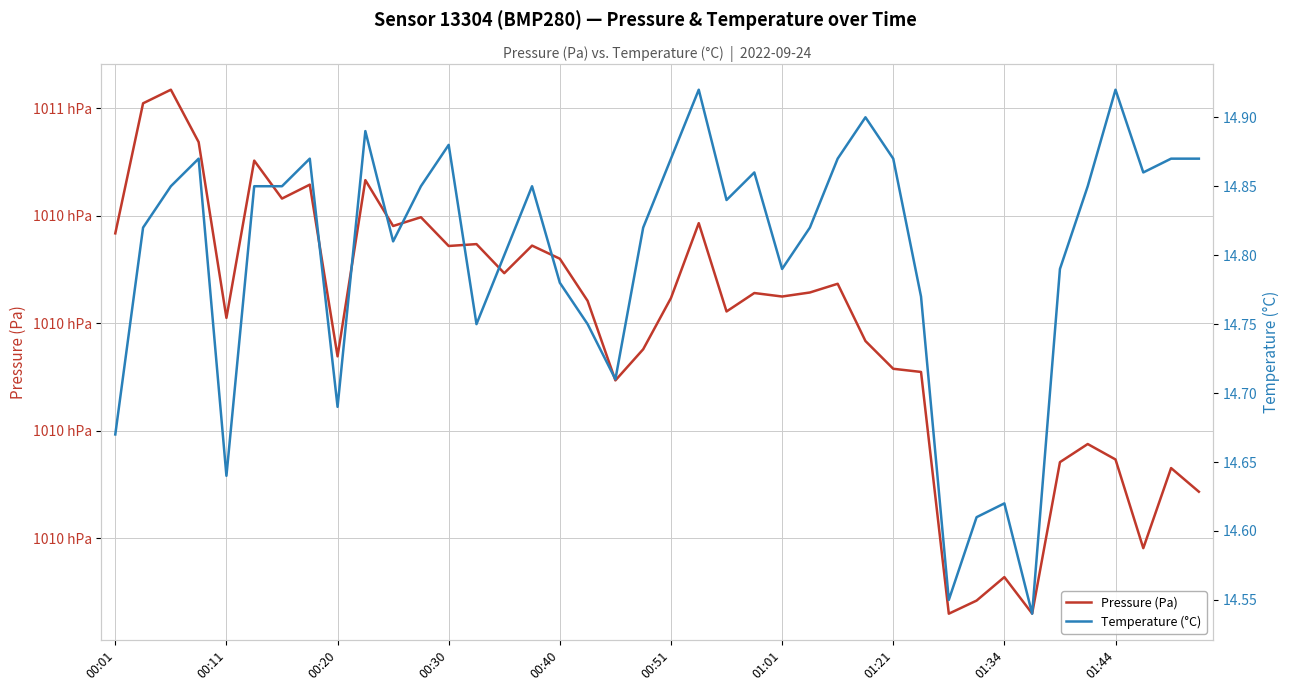

Rank the series by their maximum value, from lowest to highest.

Temperature (°C), Pressure (Pa)